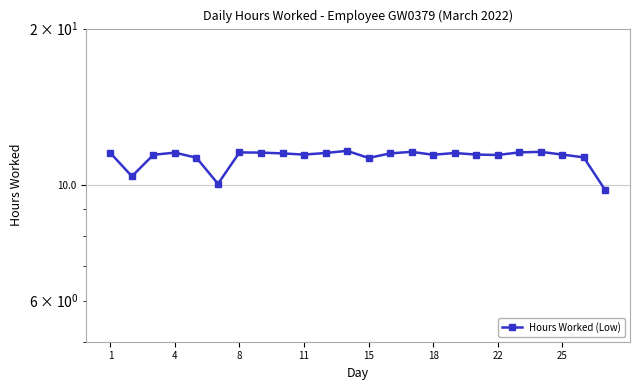

Reading left to right, transcribe all the data shown in this chart.

11.5	10.4	11.4	11.6	11.3	10.1	11.6	11.6	11.5	11.4	11.5	11.6	11.3	11.5	11.6	11.4	11.5	11.4	11.4	11.6	11.6	11.4	11.3	9.8